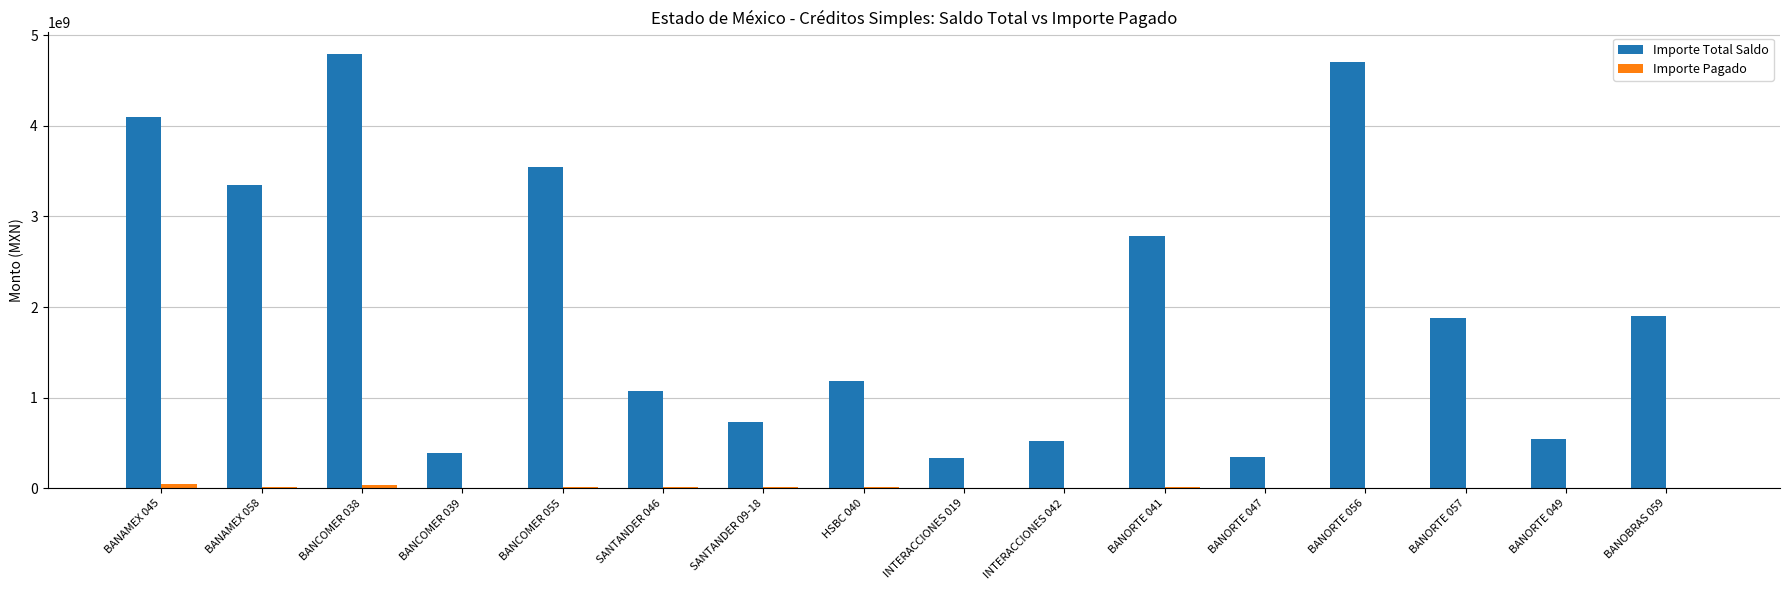

What is the sum of all Importe Pagado values?

214136851.7